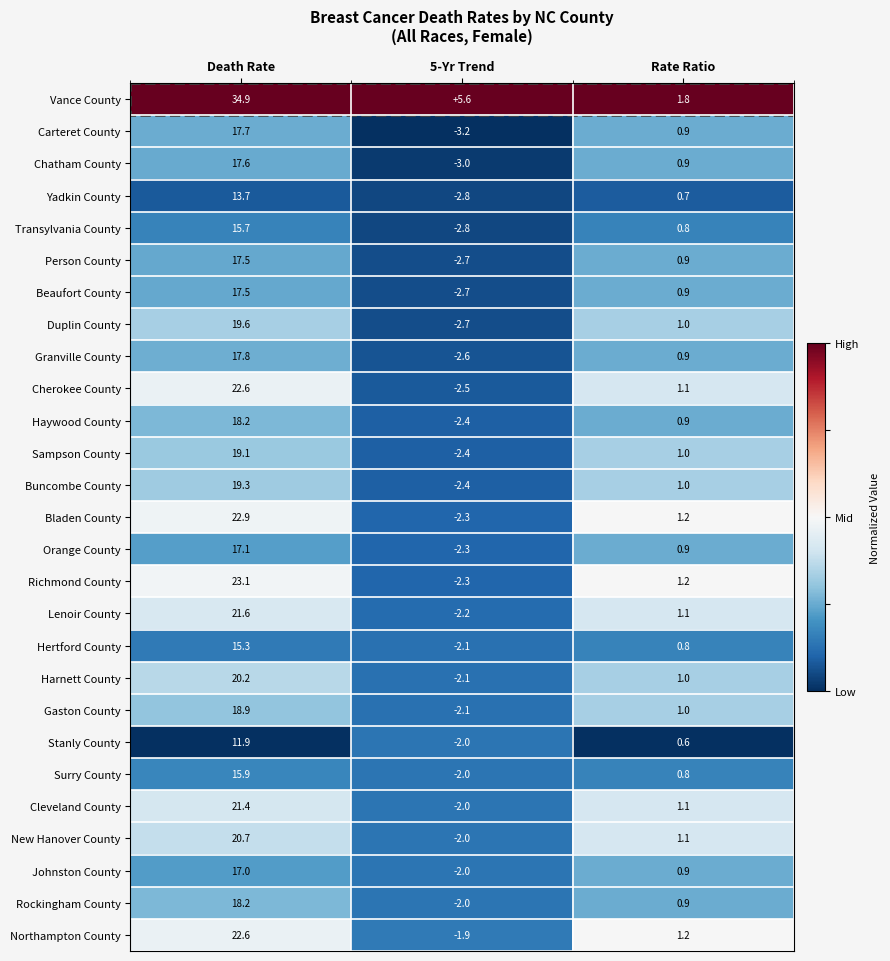

Where does the Sampson County series first go above 1?

Death Rate